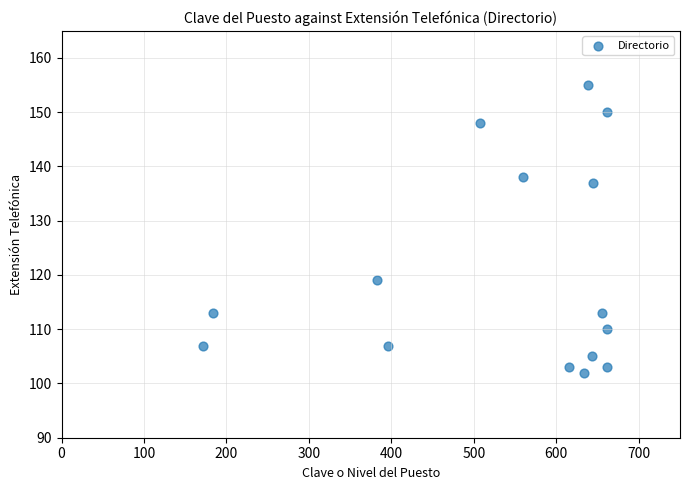

What is the range of Y values (max minus min)?

53